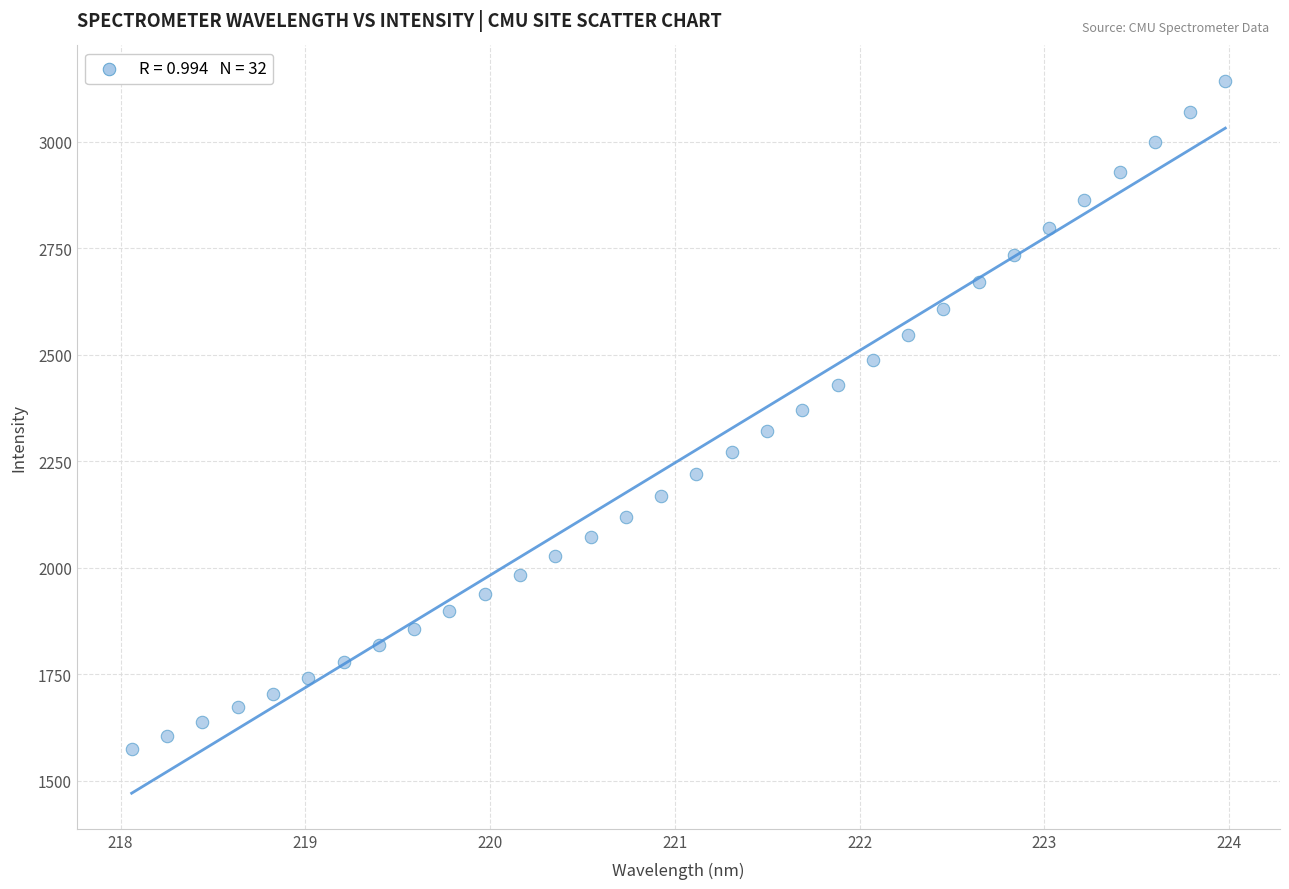

What is the range of Y values (max minus min)?

1568.0